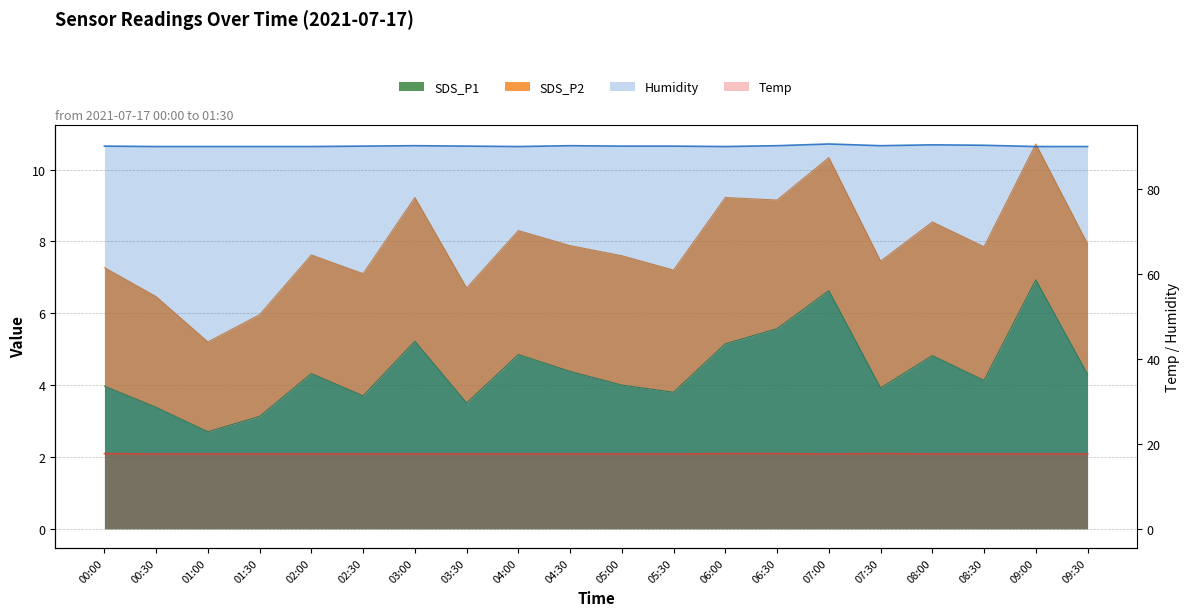

Which series has the widest spread of values?

SDS_P1